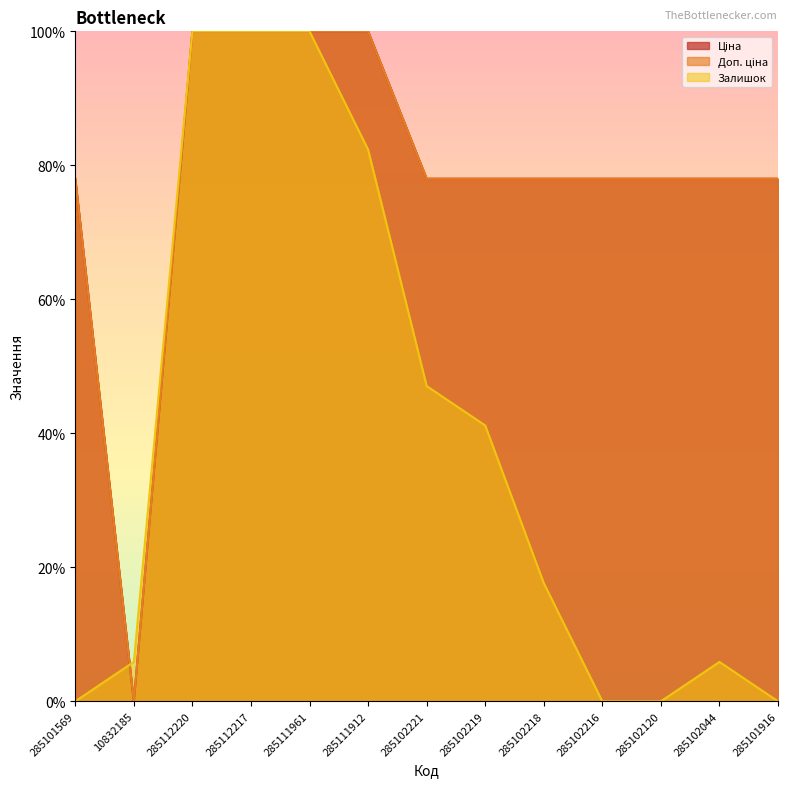

True or false: Ціна and Доп. ціна cross at least once.

False